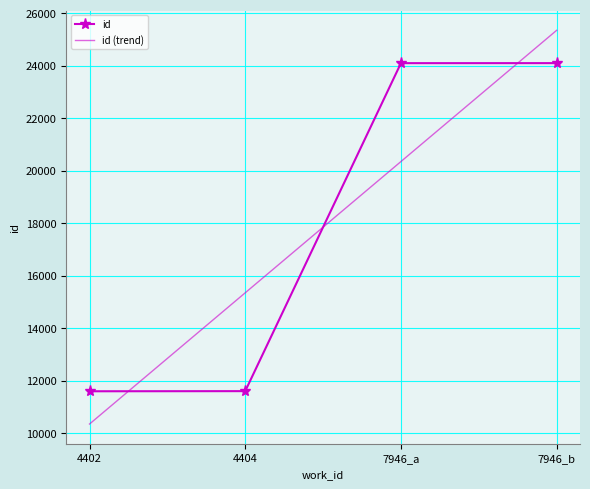

Rank the series at 4404 from highest to lowest value.

id (trend), id